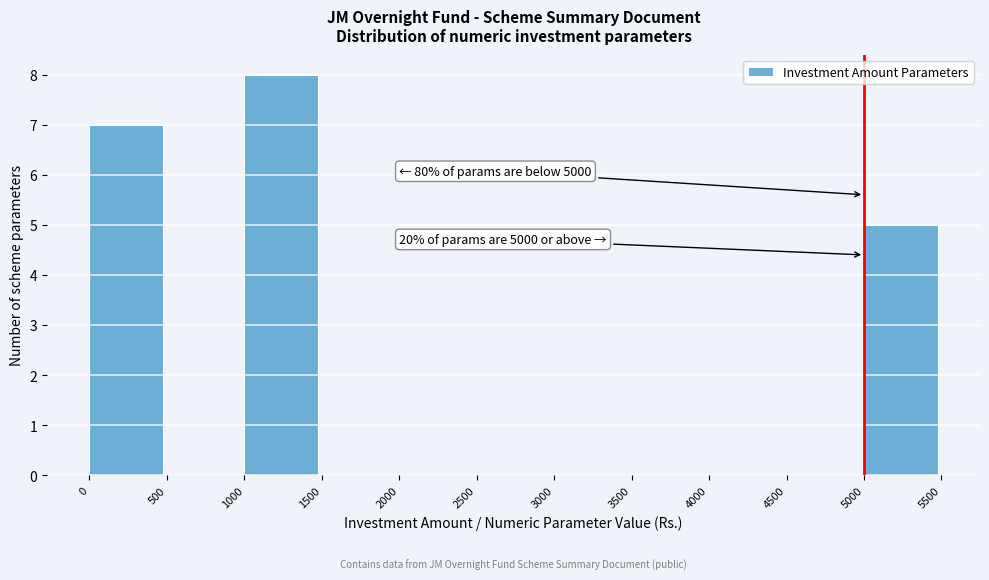

Over which range of the x-axis is the bar tallest?

1000 to 1500